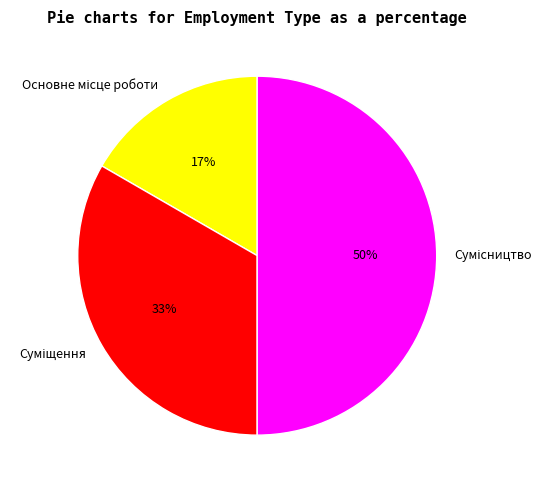

To the nearest percent, what is the difference between the largest and smallest slice percentages?

33%